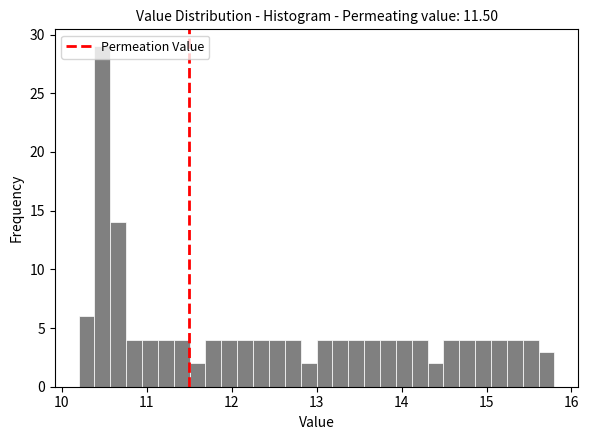

Read against the x-axis, roughly where is the centre of the tallest bar?

10.5